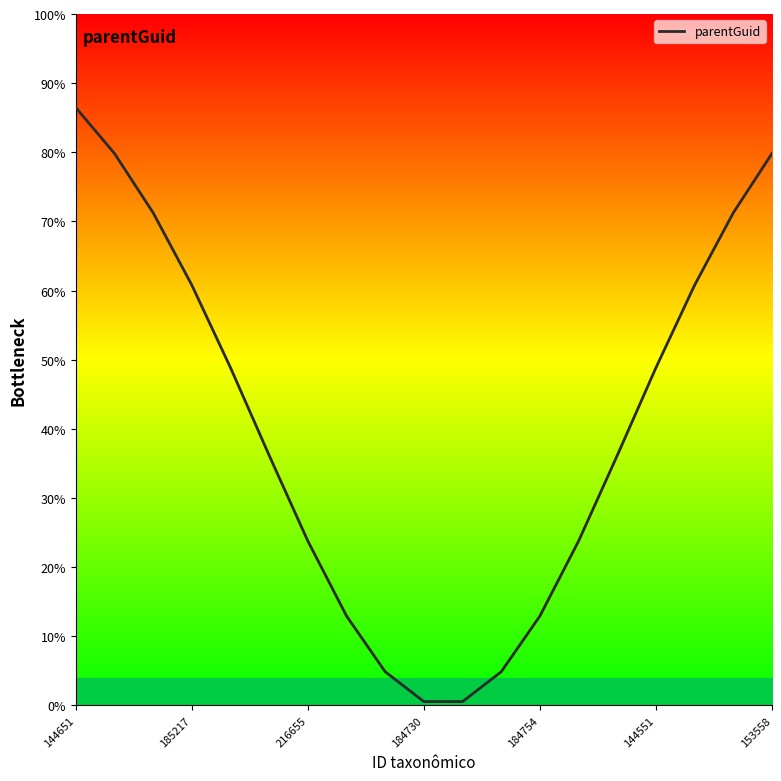

What is the difference between the maximum and minimum values?

85.9